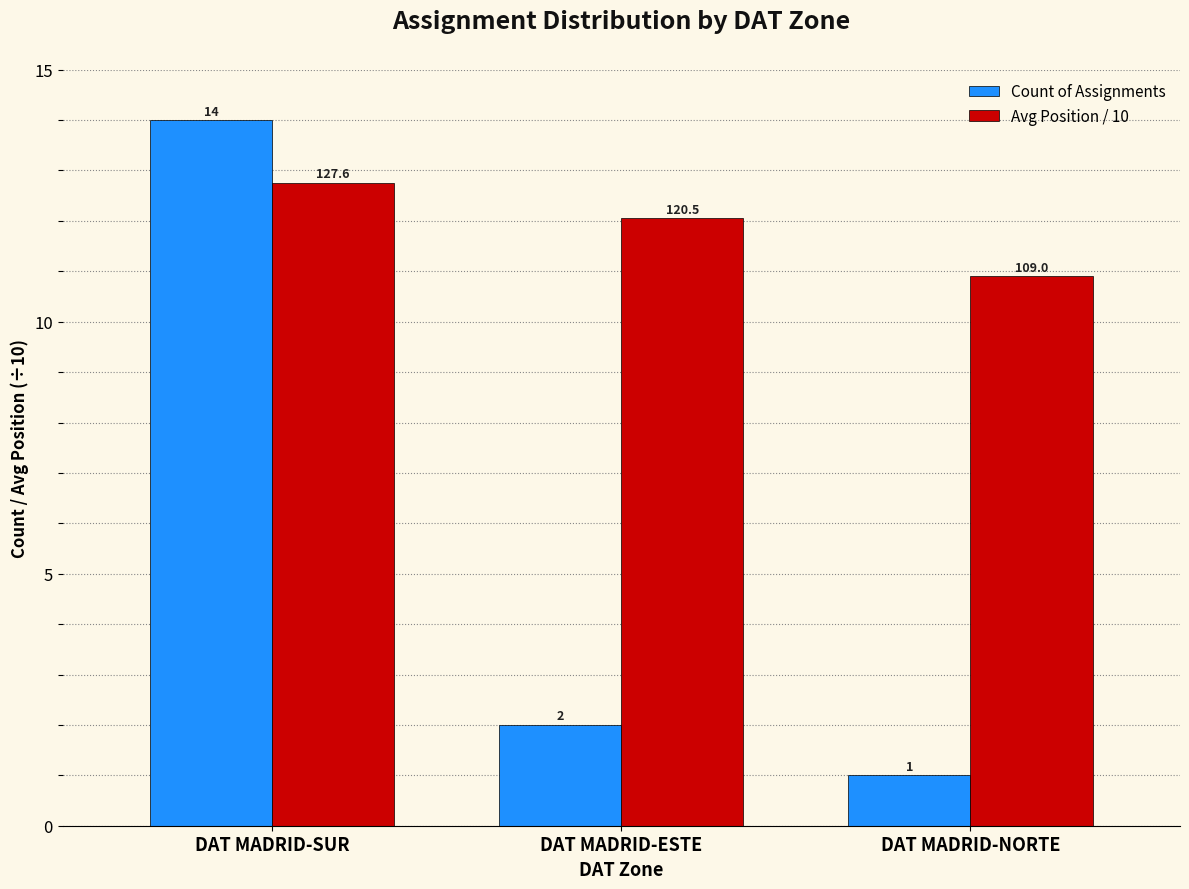

What value does the Avg Position / 10 series have at DAT MADRID-ESTE?

12.1